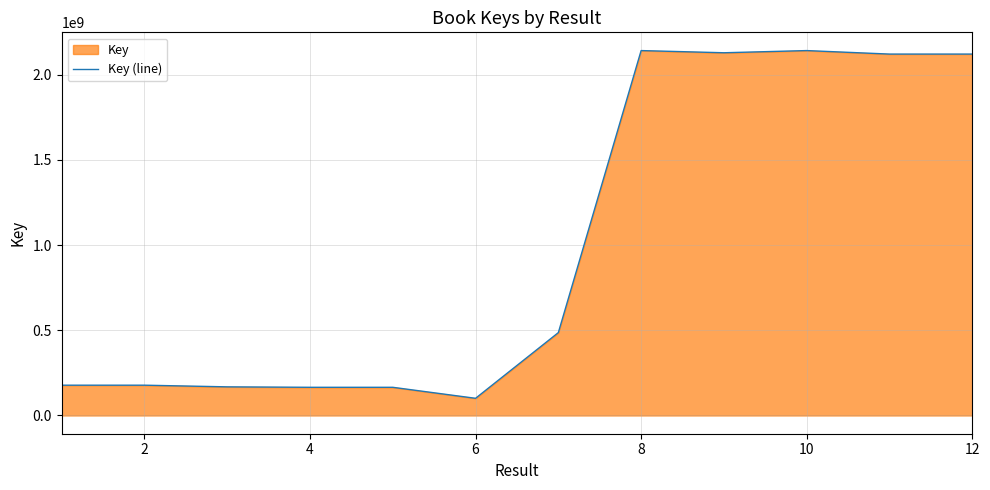

Is it true that the value at 2 is 281714408?

False